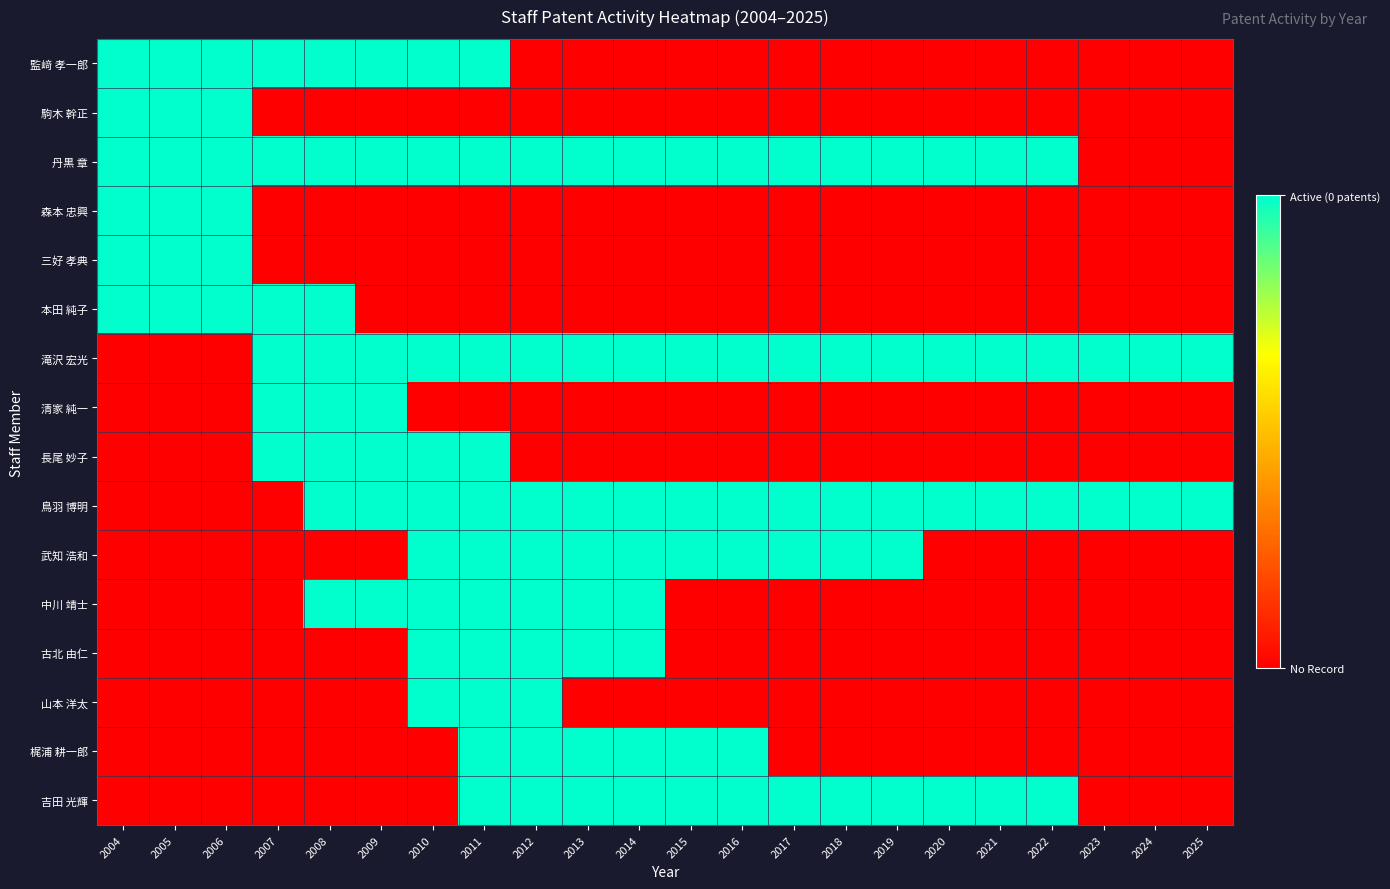

Reading left to right, transcribe all the data shown in this chart.

監﨑 孝一郎: 2004=1	2005=1	2006=1	2007=1	2008=1	2009=1	2010=1	2011=1	2012=0	2013=0	2014=0	2015=0	2016=0	2017=0	2018=0	2019=0	2020=0	2021=0	2022=0	2023=0	2024=0	2025=0
駒木 幹正: 2004=1	2005=1	2006=1	2007=0	2008=0	2009=0	2010=0	2011=0	2012=0	2013=0	2014=0	2015=0	2016=0	2017=0	2018=0	2019=0	2020=0	2021=0	2022=0	2023=0	2024=0	2025=0
丹黒 章: 2004=1	2005=1	2006=1	2007=1	2008=1	2009=1	2010=1	2011=1	2012=1	2013=1	2014=1	2015=1	2016=1	2017=1	2018=1	2019=1	2020=1	2021=1	2022=1	2023=0	2024=0	2025=0
森本 忠興: 2004=1	2005=1	2006=1	2007=0	2008=0	2009=0	2010=0	2011=0	2012=0	2013=0	2014=0	2015=0	2016=0	2017=0	2018=0	2019=0	2020=0	2021=0	2022=0	2023=0	2024=0	2025=0
三好 孝典: 2004=1	2005=1	2006=1	2007=0	2008=0	2009=0	2010=0	2011=0	2012=0	2013=0	2014=0	2015=0	2016=0	2017=0	2018=0	2019=0	2020=0	2021=0	2022=0	2023=0	2024=0	2025=0
本田 純子: 2004=1	2005=1	2006=1	2007=1	2008=1	2009=0	2010=0	2011=0	2012=0	2013=0	2014=0	2015=0	2016=0	2017=0	2018=0	2019=0	2020=0	2021=0	2022=0	2023=0	2024=0	2025=0
滝沢 宏光: 2004=0	2005=0	2006=0	2007=1	2008=1	2009=1	2010=1	2011=1	2012=1	2013=1	2014=1	2015=1	2016=1	2017=1	2018=1	2019=1	2020=1	2021=1	2022=1	2023=1	2024=1	2025=1
清家 純一: 2004=0	2005=0	2006=0	2007=1	2008=1	2009=1	2010=0	2011=0	2012=0	2013=0	2014=0	2015=0	2016=0	2017=0	2018=0	2019=0	2020=0	2021=0	2022=0	2023=0	2024=0	2025=0
長尾 妙子: 2004=0	2005=0	2006=0	2007=1	2008=1	2009=1	2010=1	2011=1	2012=0	2013=0	2014=0	2015=0	2016=0	2017=0	2018=0	2019=0	2020=0	2021=0	2022=0	2023=0	2024=0	2025=0
鳥羽 博明: 2004=0	2005=0	2006=0	2007=0	2008=1	2009=1	2010=1	2011=1	2012=1	2013=1	2014=1	2015=1	2016=1	2017=1	2018=1	2019=1	2020=1	2021=1	2022=1	2023=1	2024=1	2025=1
武知 浩和: 2004=0	2005=0	2006=0	2007=0	2008=0	2009=0	2010=1	2011=1	2012=1	2013=1	2014=1	2015=1	2016=1	2017=1	2018=1	2019=1	2020=0	2021=0	2022=0	2023=0	2024=0	2025=0
中川 靖士: 2004=0	2005=0	2006=0	2007=0	2008=1	2009=1	2010=1	2011=1	2012=1	2013=1	2014=1	2015=0	2016=0	2017=0	2018=0	2019=0	2020=0	2021=0	2022=0	2023=0	2024=0	2025=0
古北 由仁: 2004=0	2005=0	2006=0	2007=0	2008=0	2009=0	2010=1	2011=1	2012=1	2013=1	2014=1	2015=0	2016=0	2017=0	2018=0	2019=0	2020=0	2021=0	2022=0	2023=0	2024=0	2025=0
山本 洋太: 2004=0	2005=0	2006=0	2007=0	2008=0	2009=0	2010=1	2011=1	2012=1	2013=0	2014=0	2015=0	2016=0	2017=0	2018=0	2019=0	2020=0	2021=0	2022=0	2023=0	2024=0	2025=0
梶浦 耕一郎: 2004=0	2005=0	2006=0	2007=0	2008=0	2009=0	2010=0	2011=1	2012=1	2013=1	2014=1	2015=1	2016=1	2017=0	2018=0	2019=0	2020=0	2021=0	2022=0	2023=0	2024=0	2025=0
吉田 光輝: 2004=0	2005=0	2006=0	2007=0	2008=0	2009=0	2010=0	2011=1	2012=1	2013=1	2014=1	2015=1	2016=1	2017=1	2018=1	2019=1	2020=1	2021=1	2022=1	2023=0	2024=0	2025=0